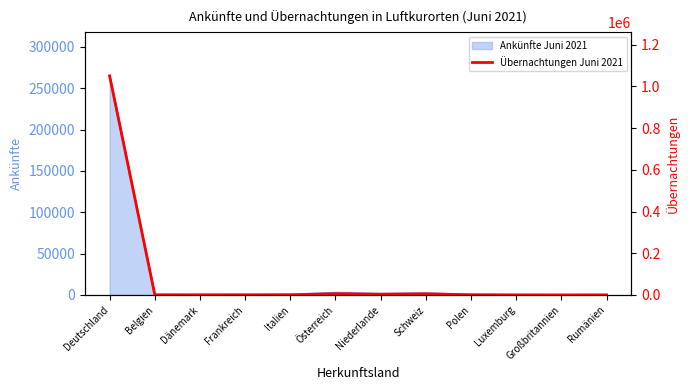

How many points are lower than both their immediate neighbors (excluding endpoints)?

3